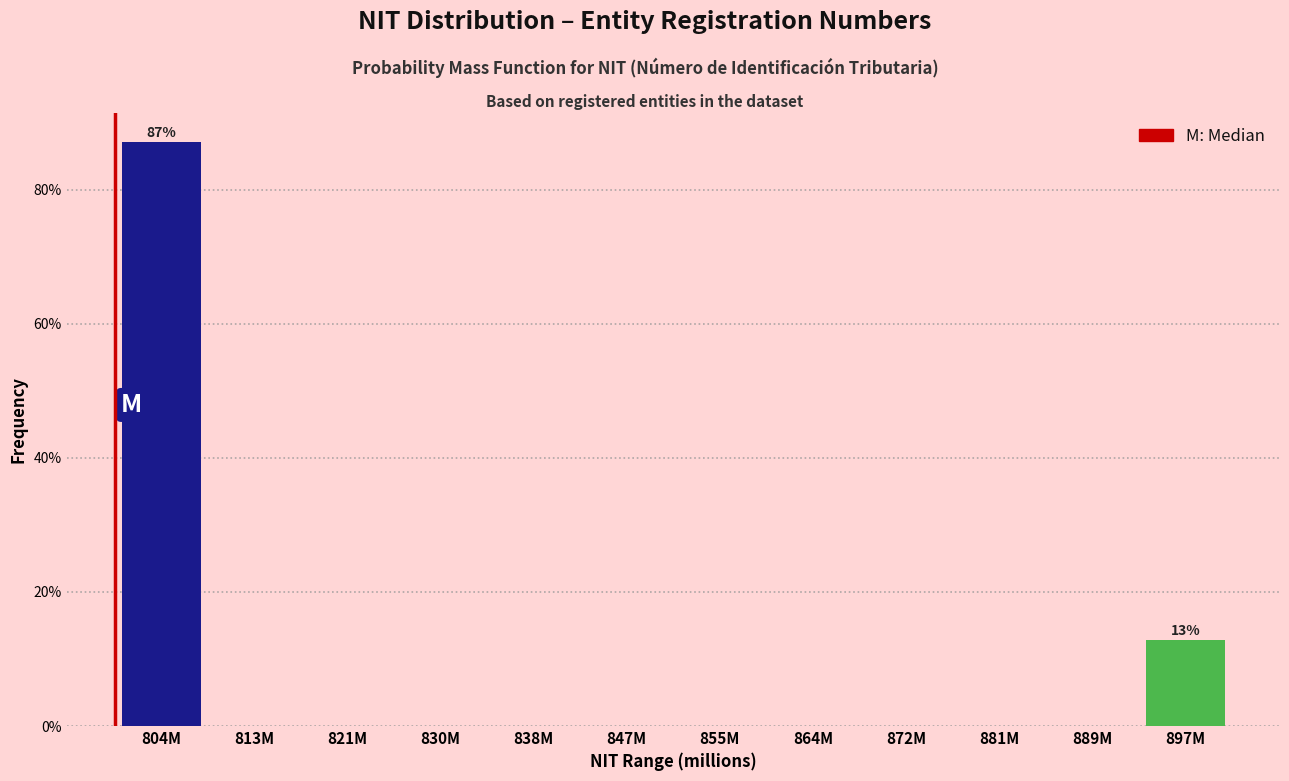

Reading left to right, transcribe all the data shown in this chart.

804M=87.1	813M=0.0	821M=0.0	830M=0.0	838M=0.0	847M=0.0	855M=0.0	864M=0.0	872M=0.0	881M=0.0	889M=0.0	897M=12.9